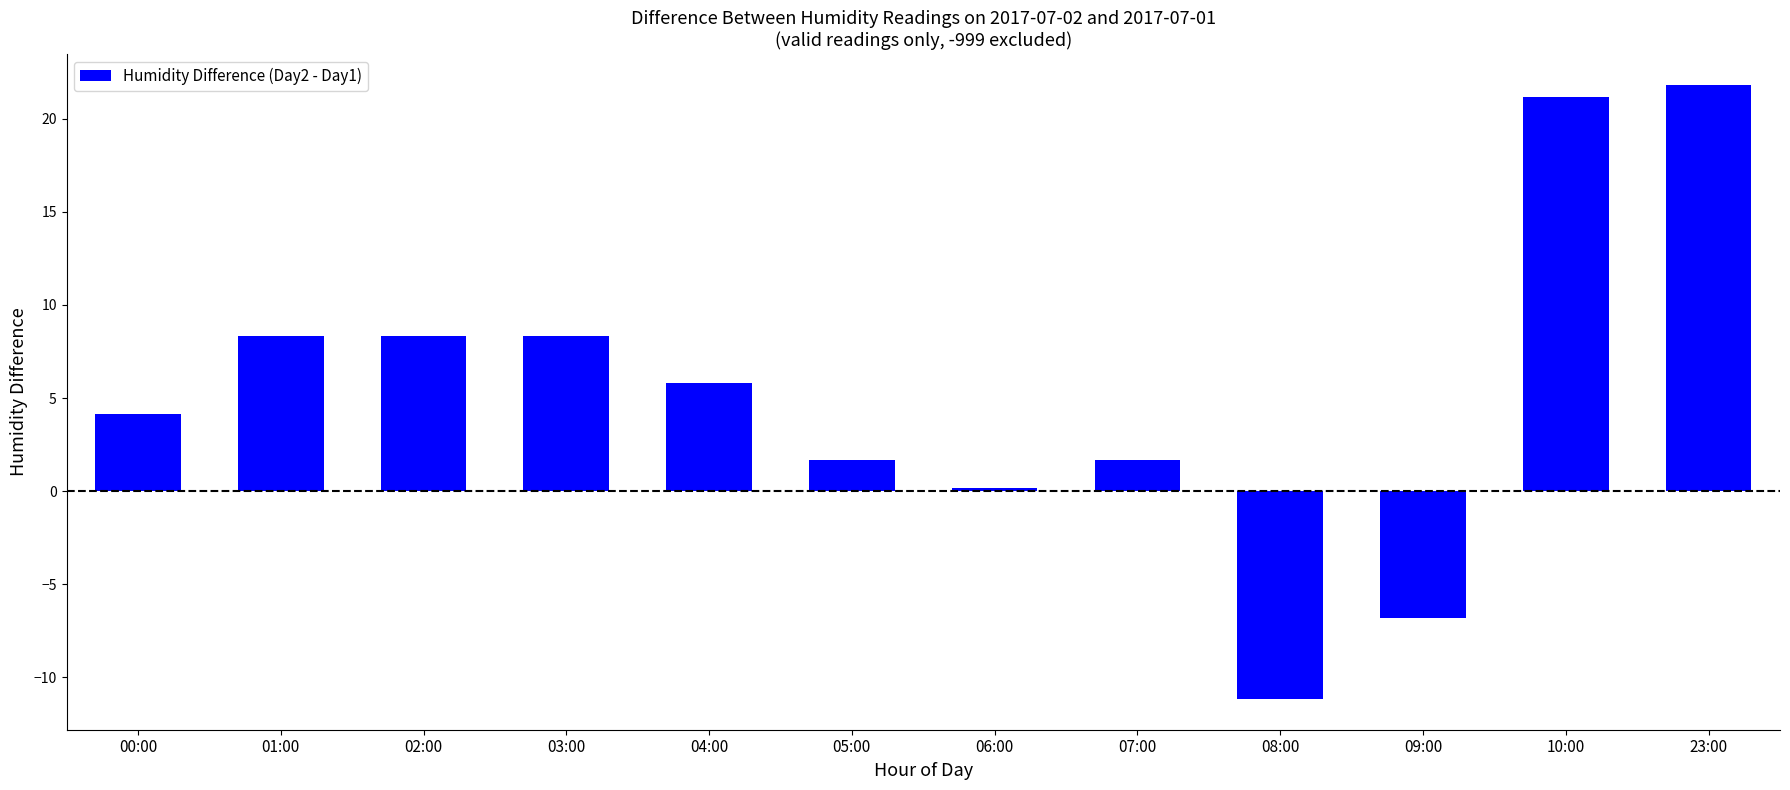

At which category does the chart reach its peak across all series?

23:00